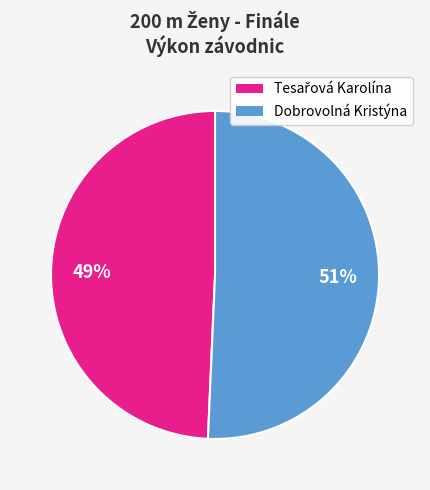

Which category has the biggest portion of the pie?

Dobrovolná Kristýna